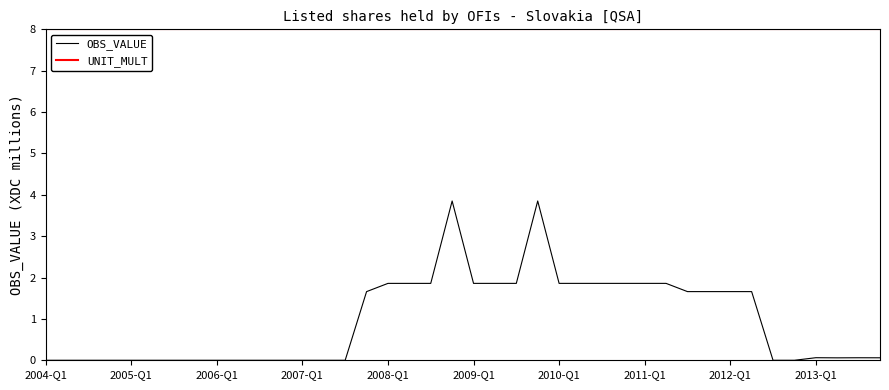

Rank the series by their maximum value, from lowest to highest.

OBS_VALUE, UNIT_MULT